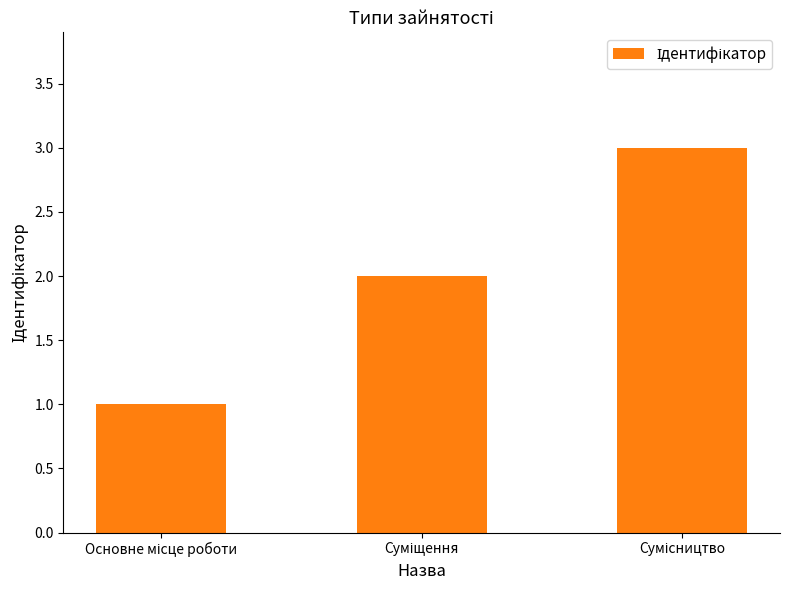

What is the sum of all values?

6